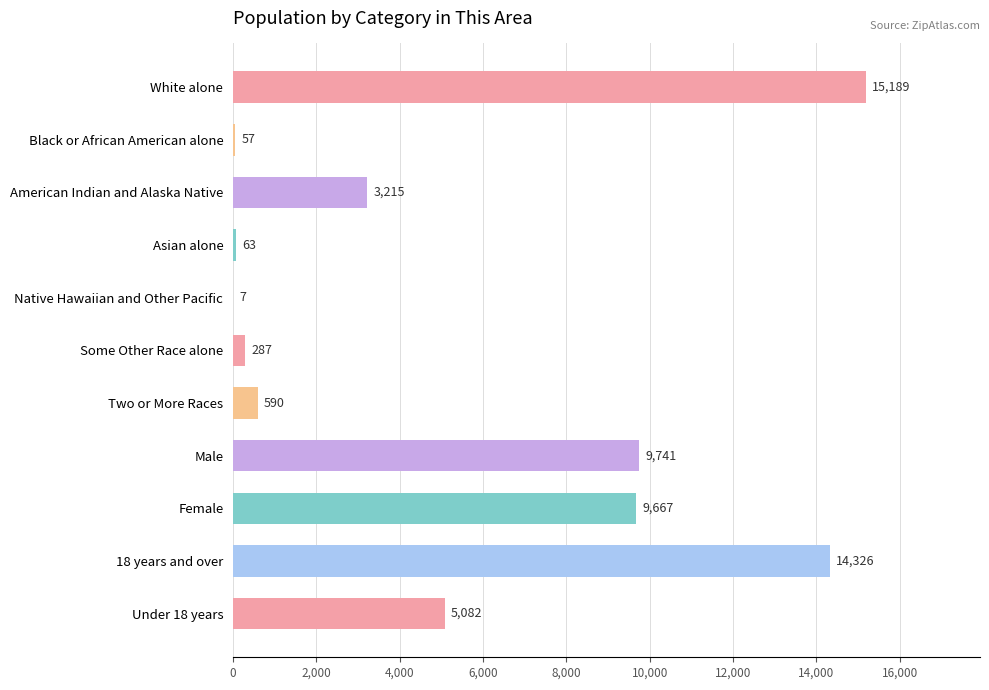

Reading top to bottom, transcribe all the data shown in this chart.

White alone=15189	Black or African American alone=57	American Indian and Alaska Native=3215	Asian alone=63	Native Hawaiian and Other Pacific=7	Some Other Race alone=287	Two or More Races=590	Male=9741	Female=9667	18 years and over=14326	Under 18 years=5082